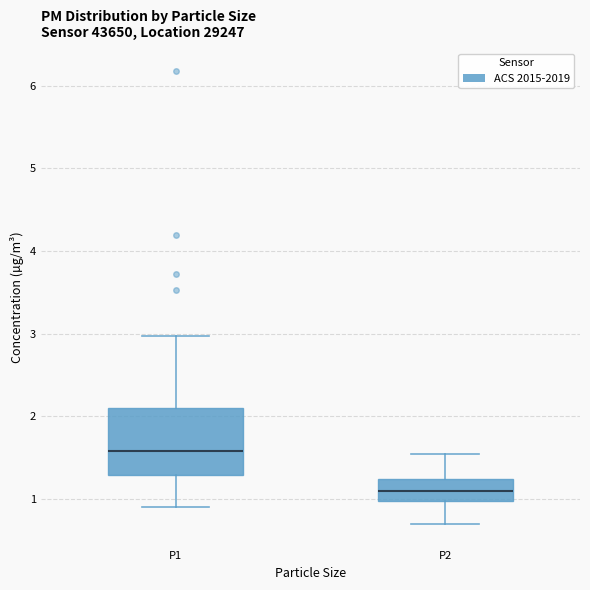

Reading left to right, transcribe this box plot: for each box, give where its median line is, the range the box spans, and where its two whiskers end, as read against the y-axis. The values are not printed on the chart, so give them approximately, as read against the axis.

P1: median 1.6, box 1.3 to 2.1, whiskers 0.9 to 3.0
P2: median 1.1, box 1.0 to 1.2, whiskers 0.7 to 1.6